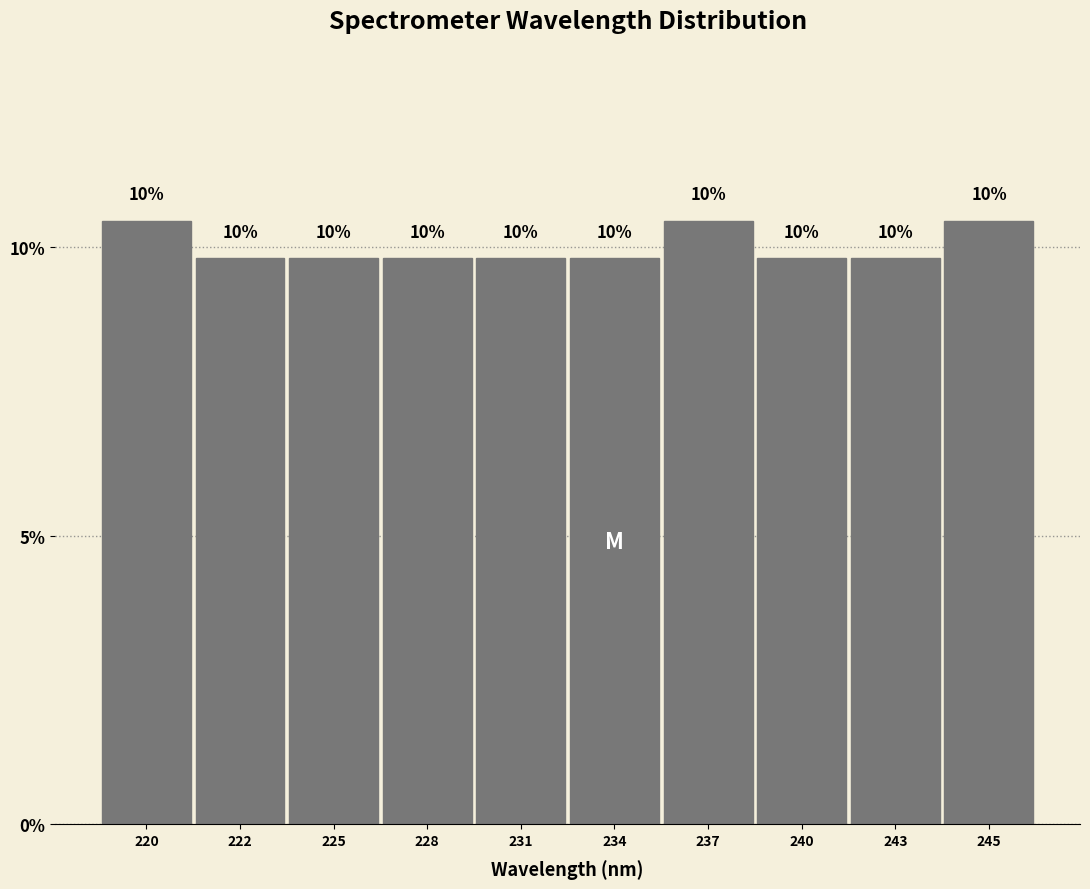

Does the chart contain any negative values?

No